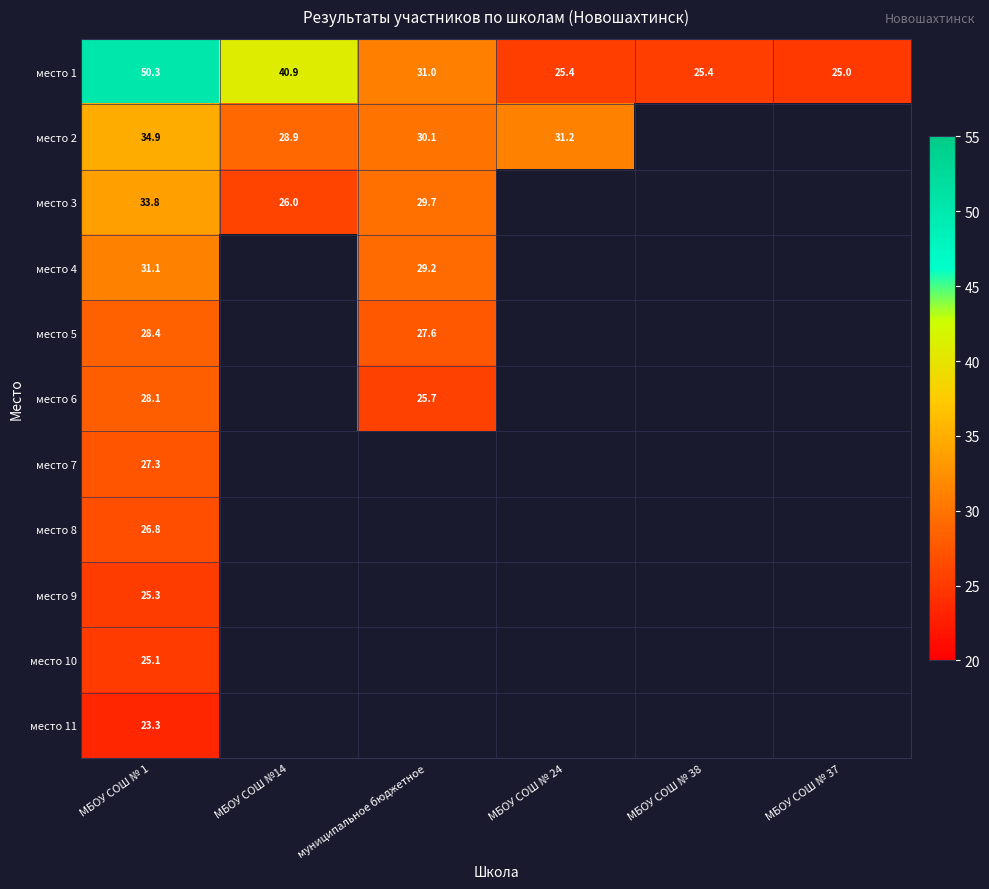

What is the difference between the highest and lowest values at муниципальное бюджетное?

5.3